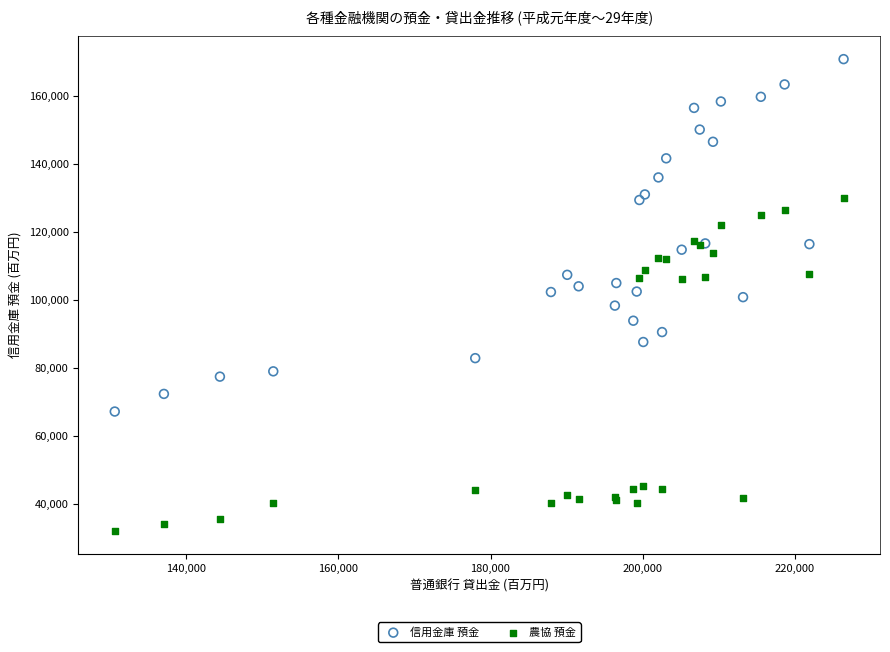

Which series contains the highest Y value?

信用金庫 預金